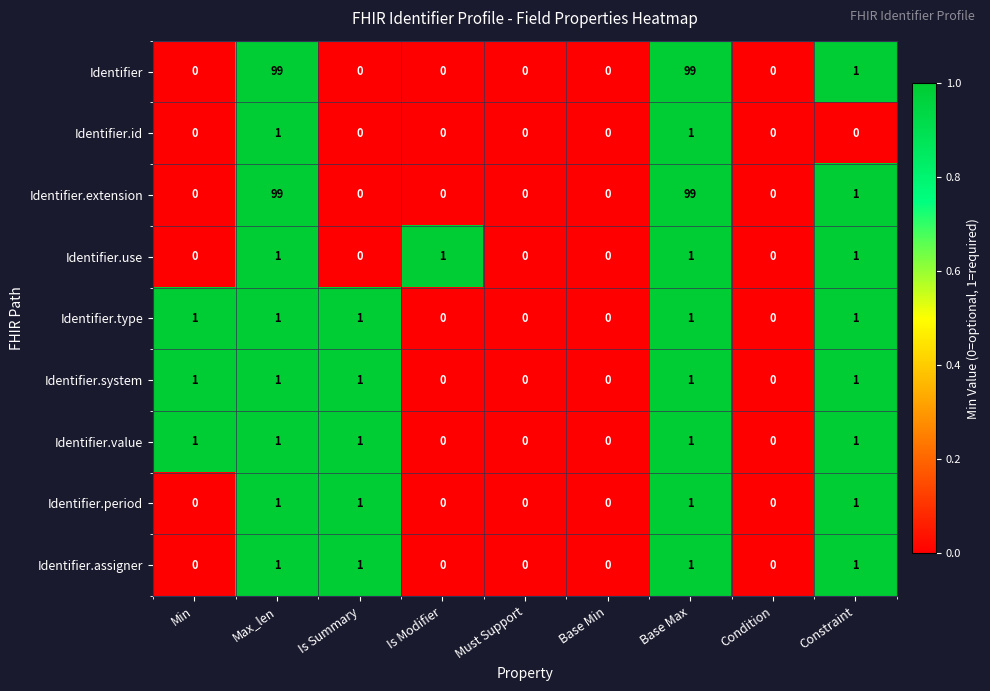

What value does the Identifier.extension series have at Max_len, to the nearest 10?

100